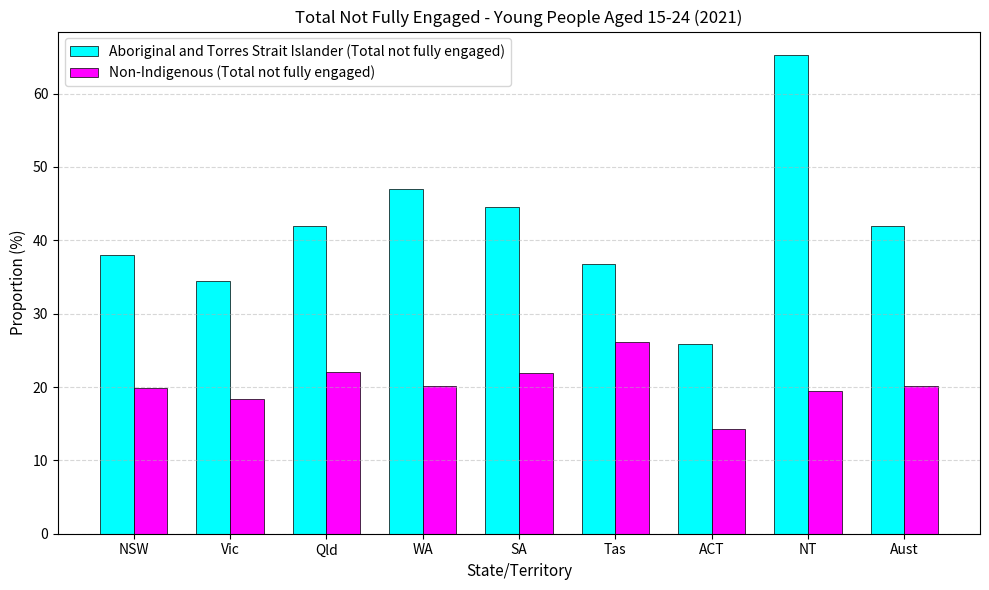

Which category has the highest value in the Aboriginal and Torres Strait Islander (Total not fully engaged) series?

NT